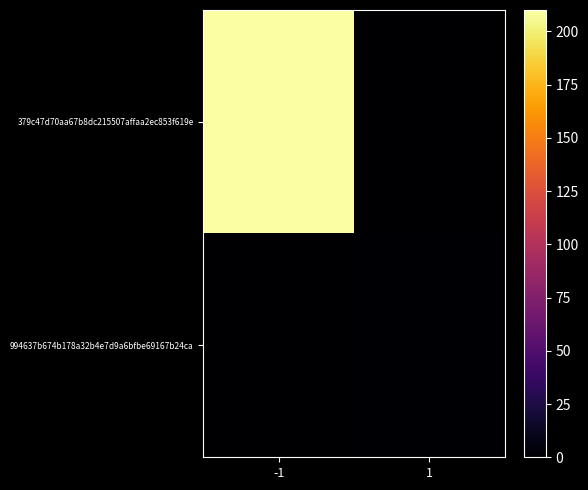

At which category does the chart reach its peak across all series?

-1